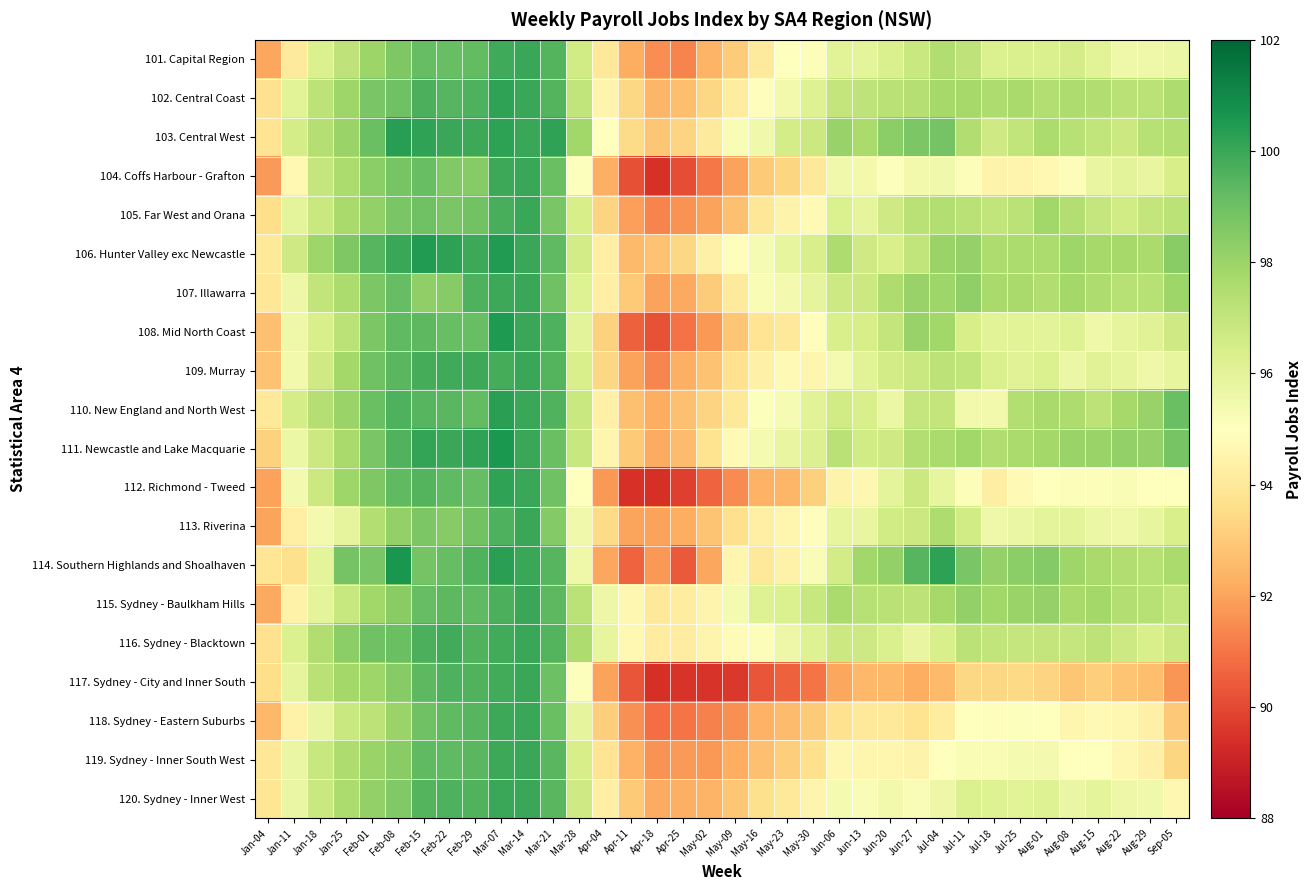

What is the total value across all series at May-02?

1851.3